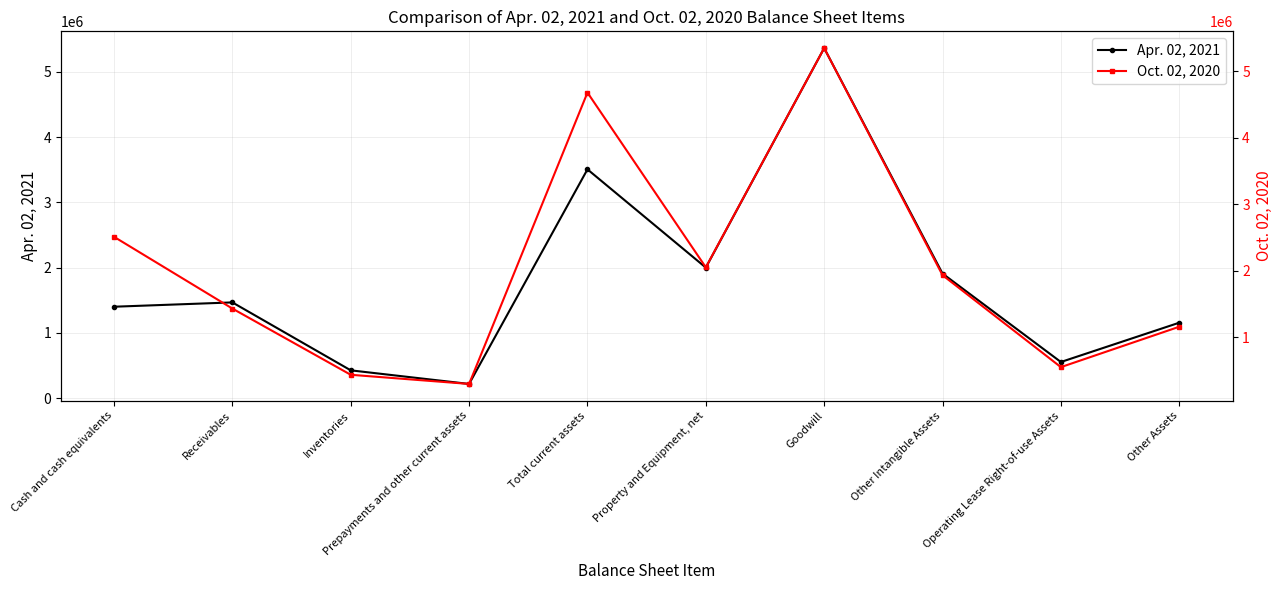

At how many categories does at least one series exceed 4663526?

2